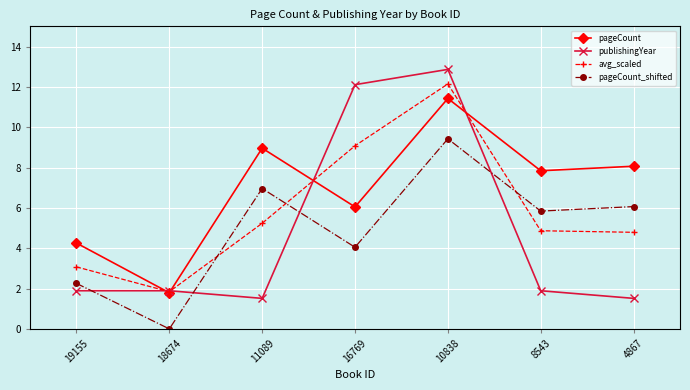

True or false: pageCount and pageCount_shifted intersect in this chart.

False